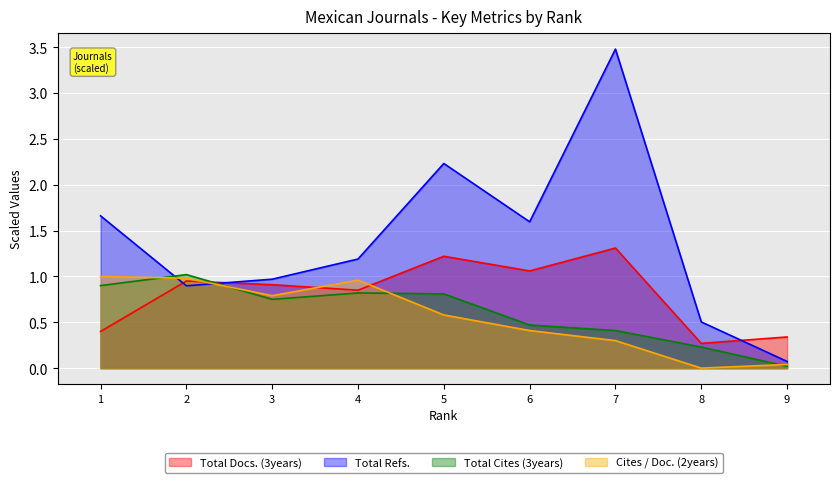

What is the sum of the Cites / Doc. (2years) values at 3 and 6?

1.2